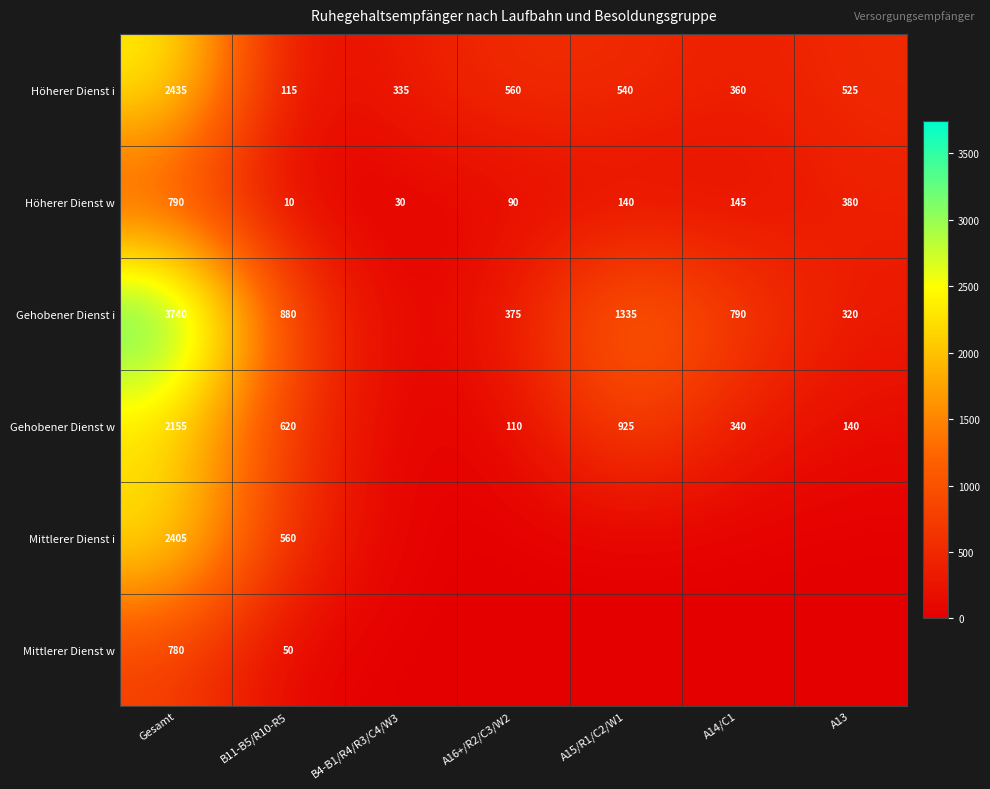

Is the value of Höherer Dienst w at A13 greater than the value of Mittlerer Dienst w at Gesamt?

No